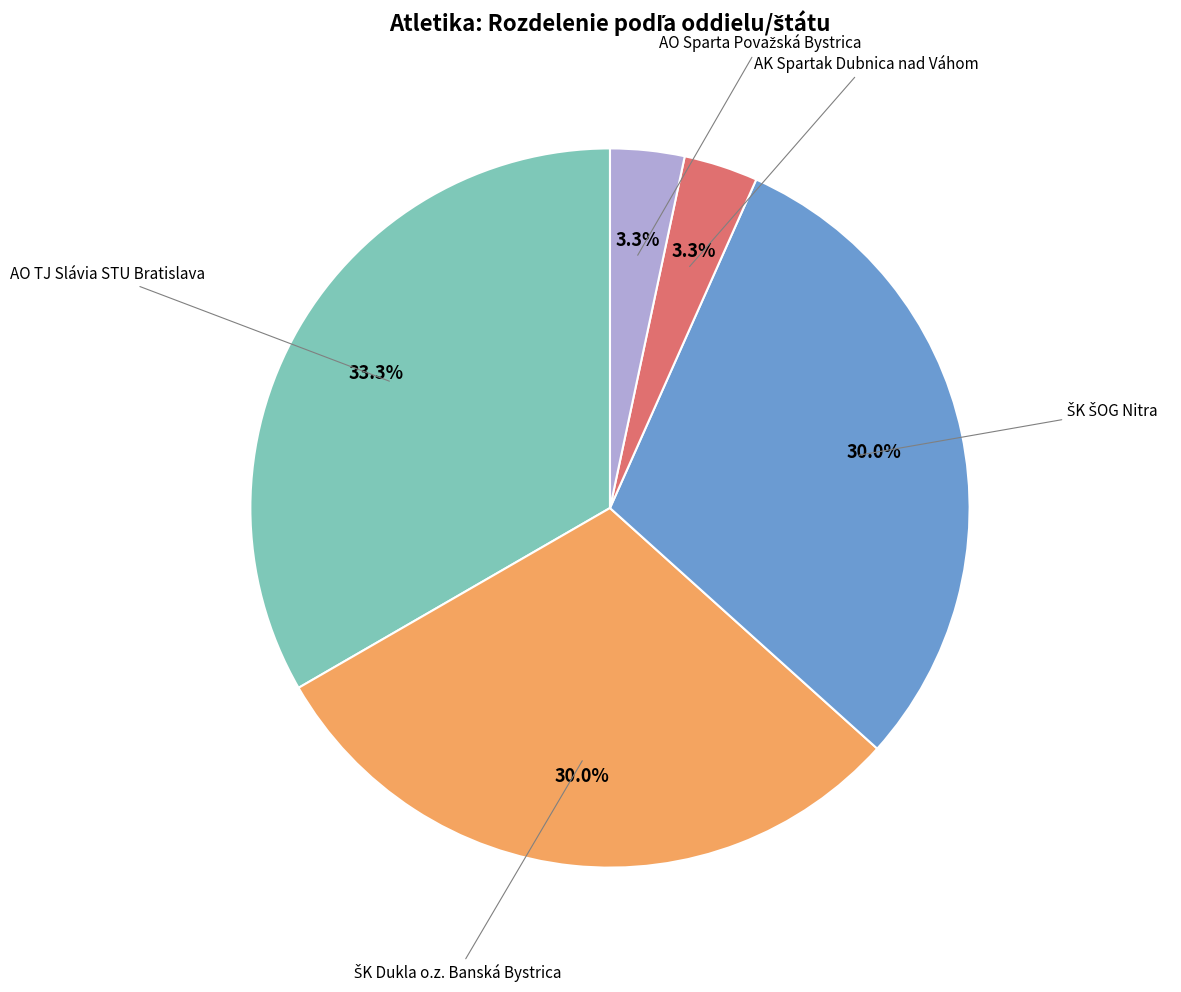

Does any single category account for the majority?

No